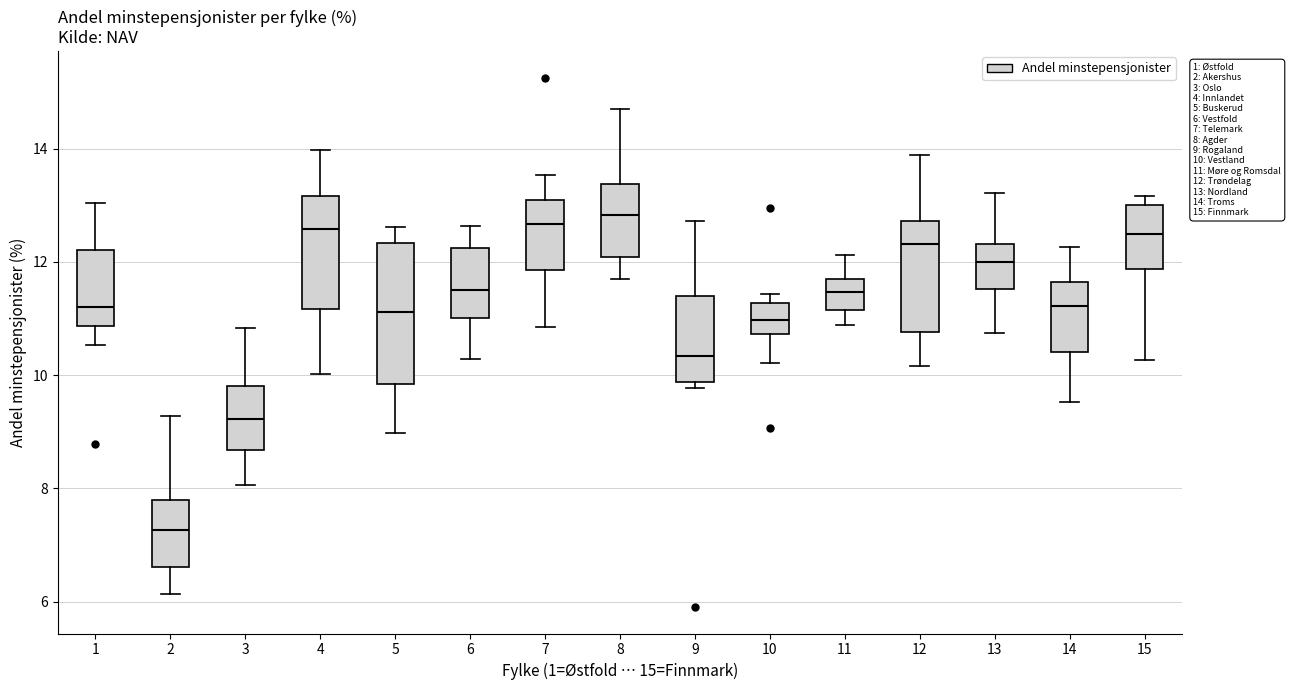

Which box has the lowest median line?

2